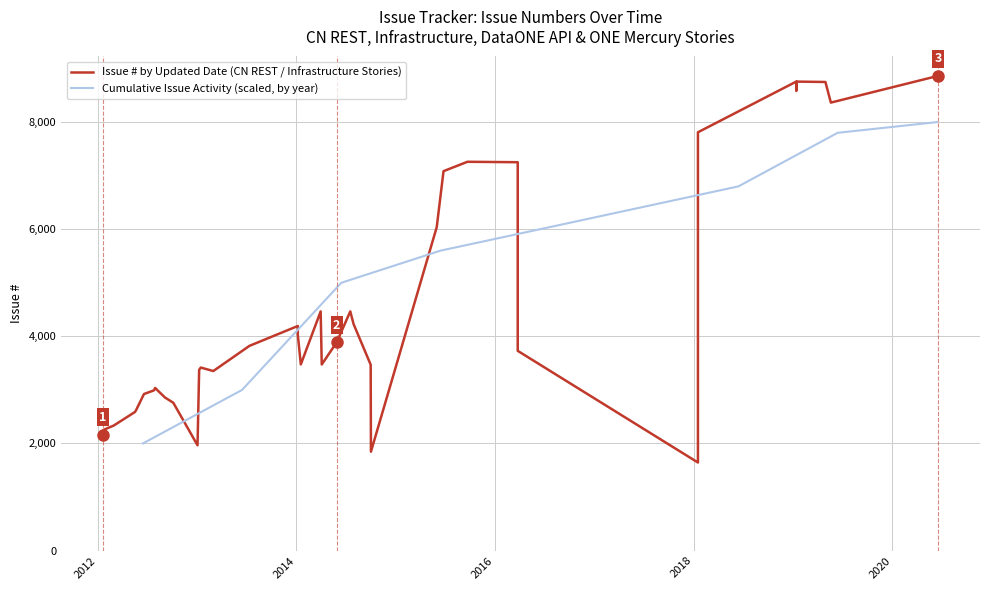

What is the lowest value of the Cumulative Issue Activity (scaled, by year) series?

2000